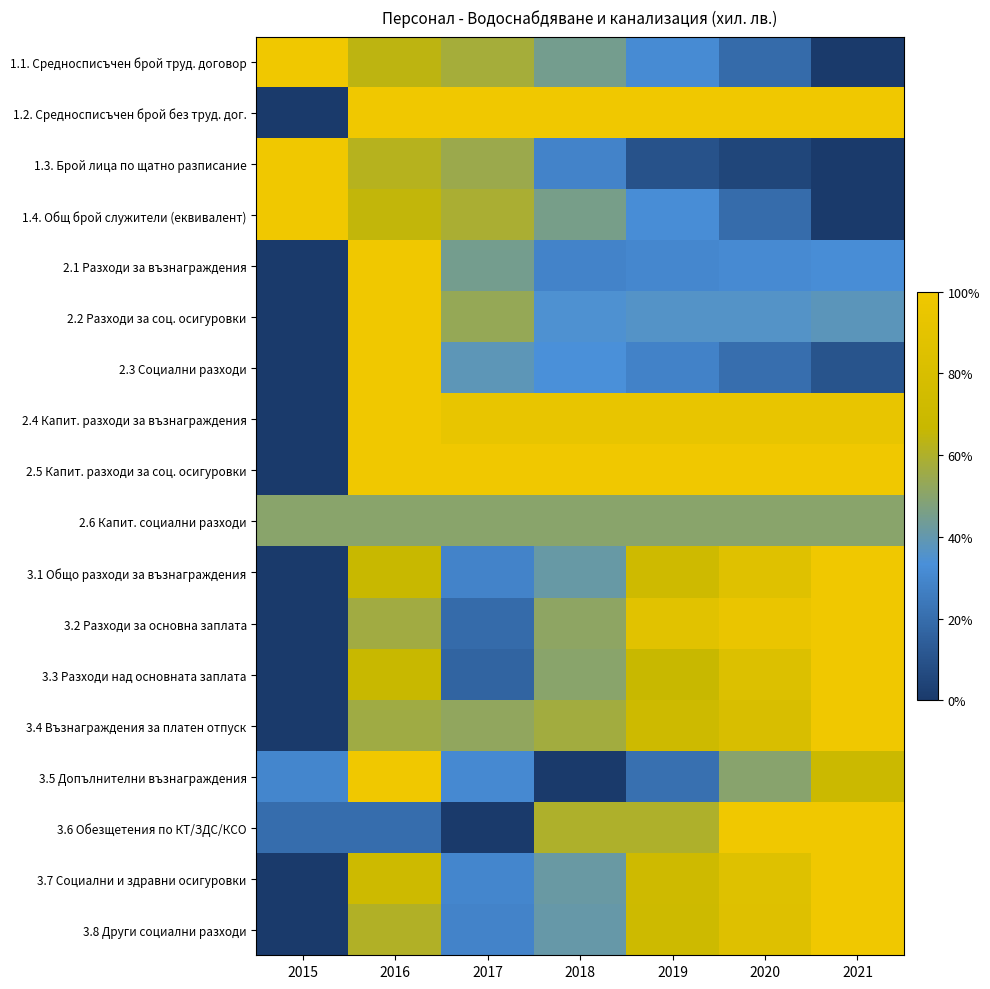

Reading right to left, list all the values displayed in this chart.

1.1. Средносписъчен брой труд. договор: 2021=0.0	2020=0.2	2019=0.3	2018=0.4	2017=0.6	2016=0.6	2015=1.0
1.2. Средносписъчен брой без труд. дог.: 2021=1.0	2020=1.0	2019=1.0	2018=1.0	2017=1.0	2016=1.0	2015=0.0
1.3. Брой лица по щатно разписание: 2021=0.0	2020=0.0	2019=0.1	2018=0.3	2017=0.5	2016=0.6	2015=1.0
1.4. Общ брой служители (еквивалент): 2021=0.0	2020=0.2	2019=0.3	2018=0.5	2017=0.6	2016=0.7	2015=1.0
2.1 Разходи за възнаграждения: 2021=0.3	2020=0.3	2019=0.3	2018=0.3	2017=0.4	2016=1.0	2015=0.0
2.2 Разходи за соц. осигуровки: 2021=0.4	2020=0.4	2019=0.4	2018=0.3	2017=0.5	2016=1.0	2015=0.0
2.3 Социални разходи: 2021=0.1	2020=0.2	2019=0.3	2018=0.3	2017=0.4	2016=1.0	2015=0.0
2.4 Капит. разходи за възнаграждения: 2021=0.9	2020=0.9	2019=0.9	2018=0.9	2017=0.9	2016=1.0	2015=0.0
2.5 Капит. разходи за соц. осигуровки: 2021=1.0	2020=1.0	2019=1.0	2018=1.0	2017=1.0	2016=1.0	2015=0.0
2.6 Капит. социални разходи: 2021=0.5	2020=0.5	2019=0.5	2018=0.5	2017=0.5	2016=0.5	2015=0.5
3.1 Общо разходи за възнаграждения: 2021=1.0	2020=0.9	2019=0.7	2018=0.4	2017=0.3	2016=0.7	2015=0.0
3.2 Разходи за основна заплата: 2021=1.0	2020=1.0	2019=0.9	2018=0.5	2017=0.2	2016=0.6	2015=0.0
3.3 Разходи над основната заплата: 2021=1.0	2020=0.8	2019=0.7	2018=0.5	2017=0.2	2016=0.7	2015=0.0
3.4 Възнаграждения за платен отпуск: 2021=1.0	2020=0.8	2019=0.7	2018=0.6	2017=0.5	2016=0.6	2015=0.0
3.5 Допълнителни възнаграждения: 2021=0.7	2020=0.5	2019=0.2	2018=0.0	2017=0.3	2016=1.0	2015=0.3
3.6 Обезщетения по КТ/ЗДС/КСО: 2021=1.0	2020=1.0	2019=0.6	2018=0.6	2017=0.0	2016=0.2	2015=0.2
3.7 Социални и здравни осигуровки: 2021=1.0	2020=0.9	2019=0.7	2018=0.4	2017=0.3	2016=0.7	2015=0.0
3.8 Други социални разходи: 2021=1.0	2020=0.8	2019=0.7	2018=0.4	2017=0.3	2016=0.6	2015=0.0